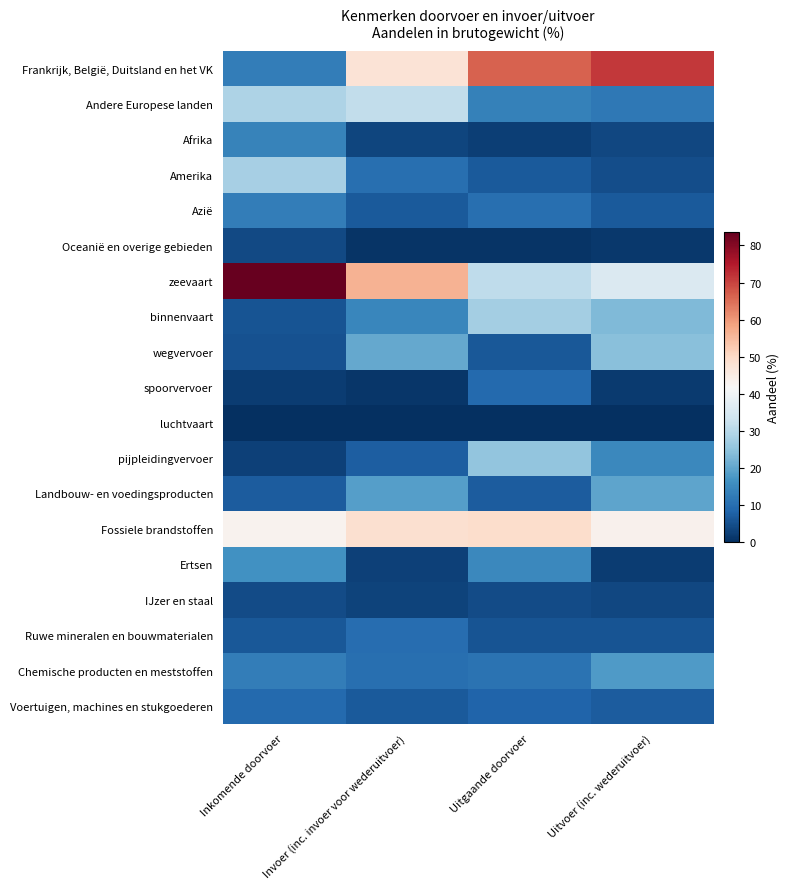

Which series has the largest total across all categories?

zeevaart